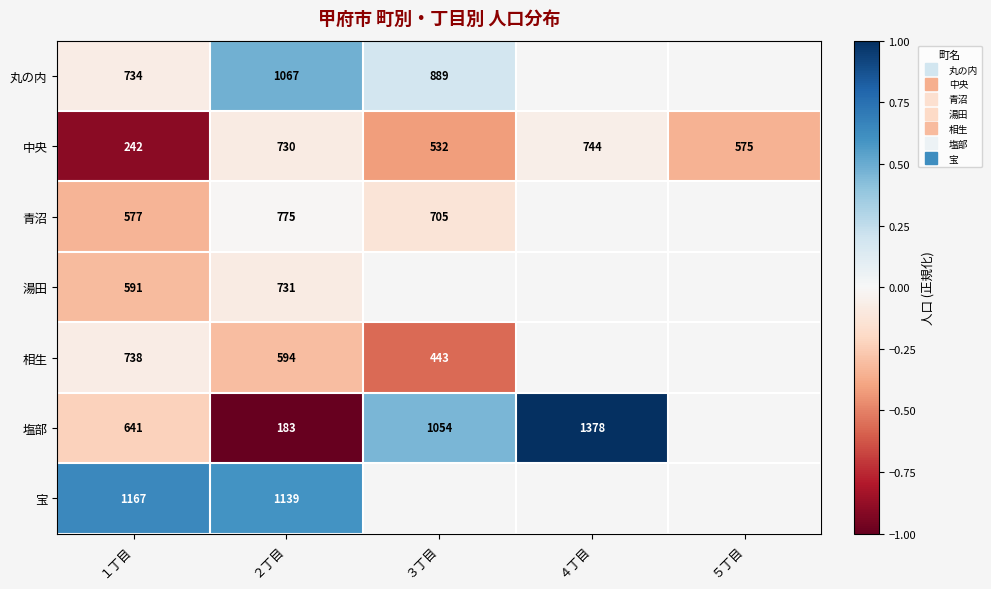

Rank the series at １丁目 from highest to lowest value.

宝, 相生, 丸の内, 塩部, 湯田, 青沼, 中央